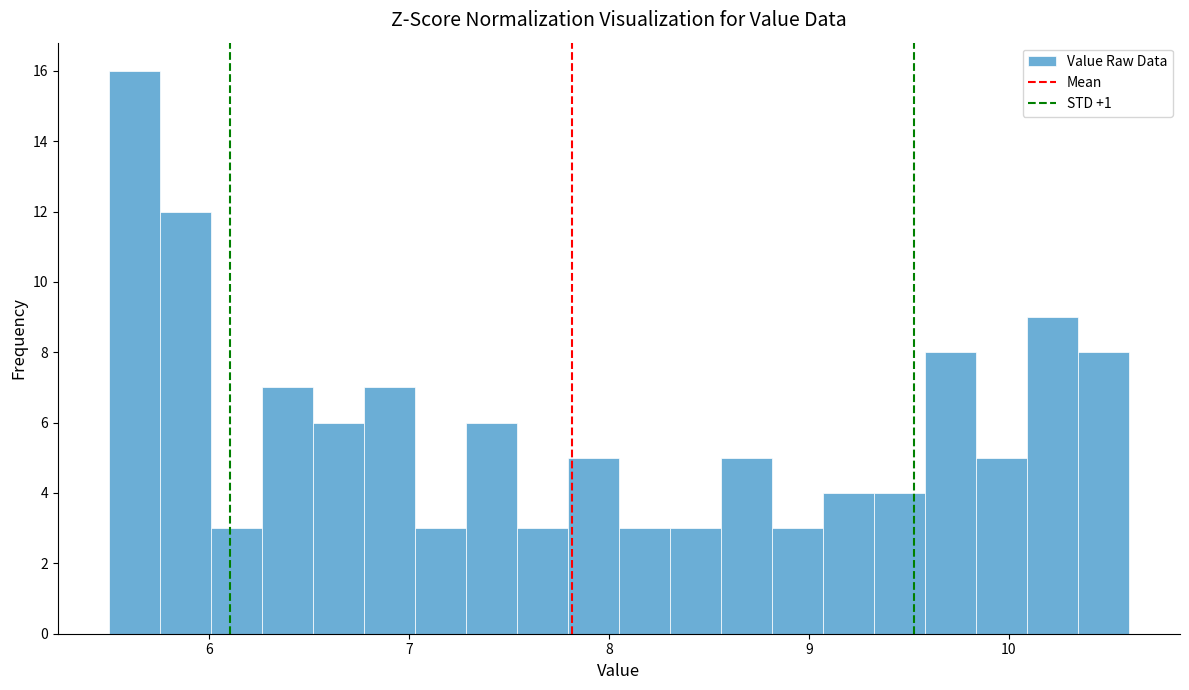

Around what value on the x-axis is the tallest bar? Give the approximate position of its centre, as read against the axis.

5.6